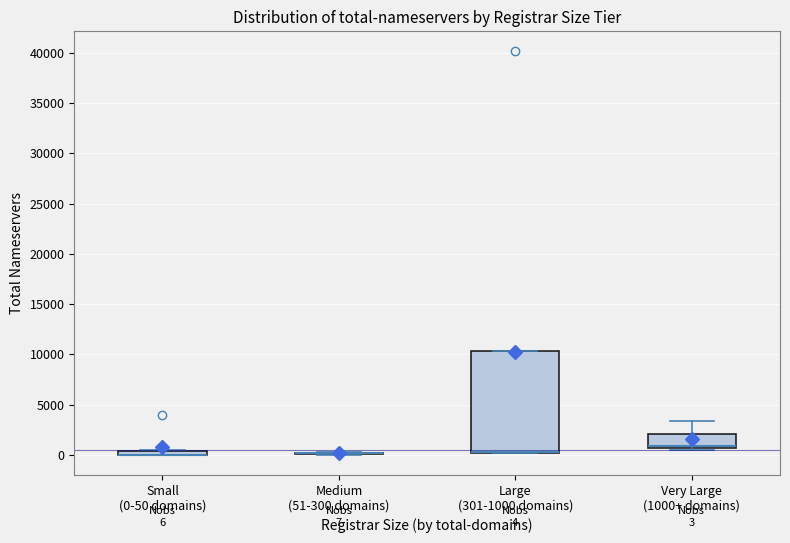

Which box is the tallest, from its lower edge to its upper edge?

Large (301-1000 domains)